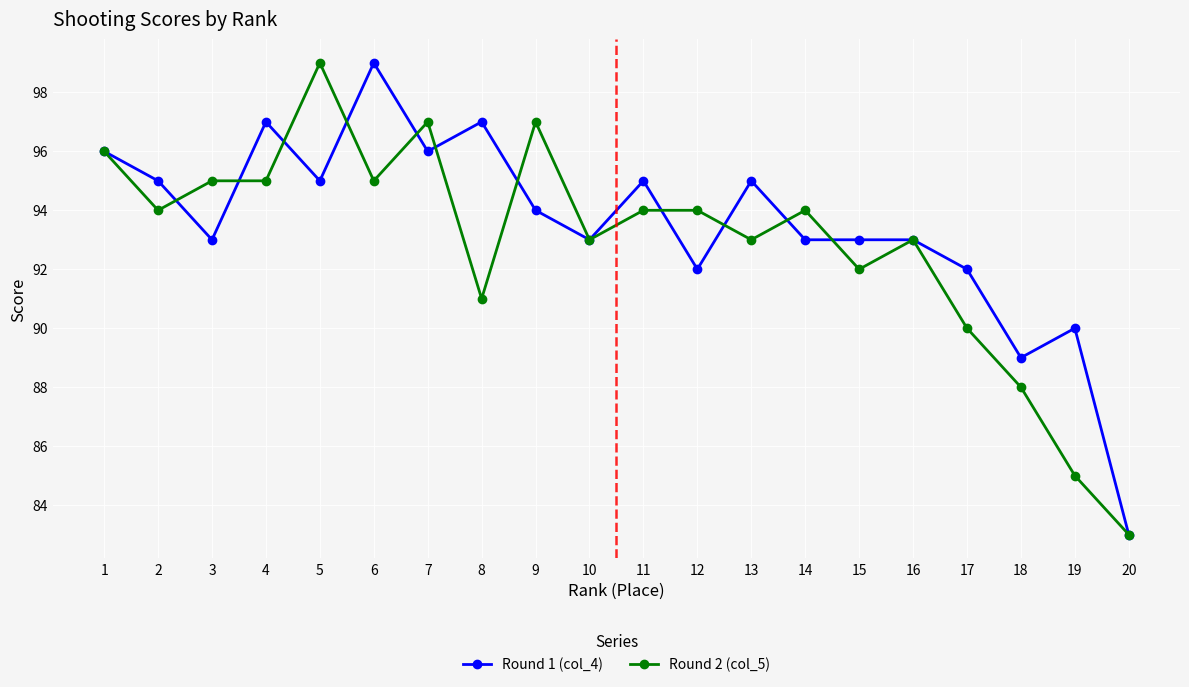

What is the difference between the highest and lowest values at 14?

1